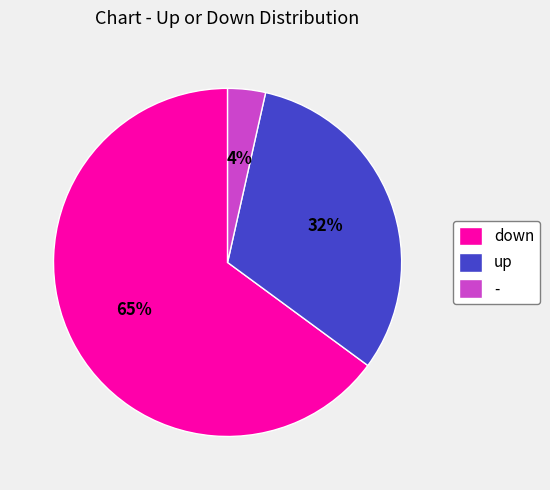

What percentage is the up slice, to the nearest percent?

32%